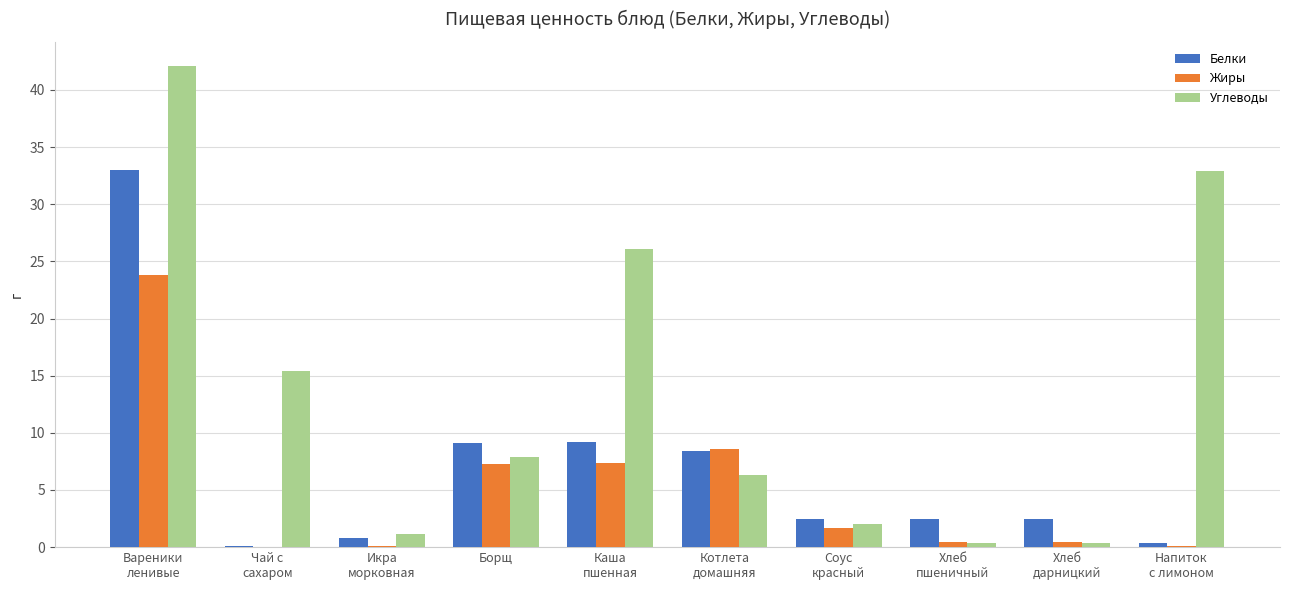

Which series has the largest total across all categories?

Углеводы